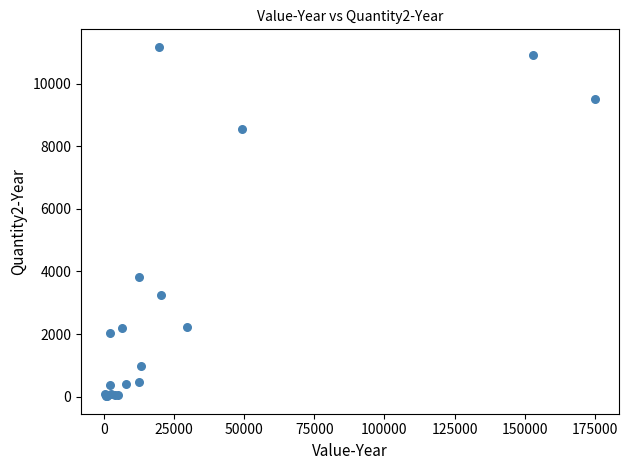

What Y value in the scatter plot is closest to 5596?

3811